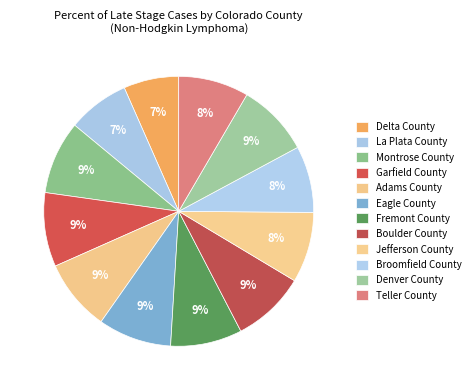

How many segments does this pie chart have?

12